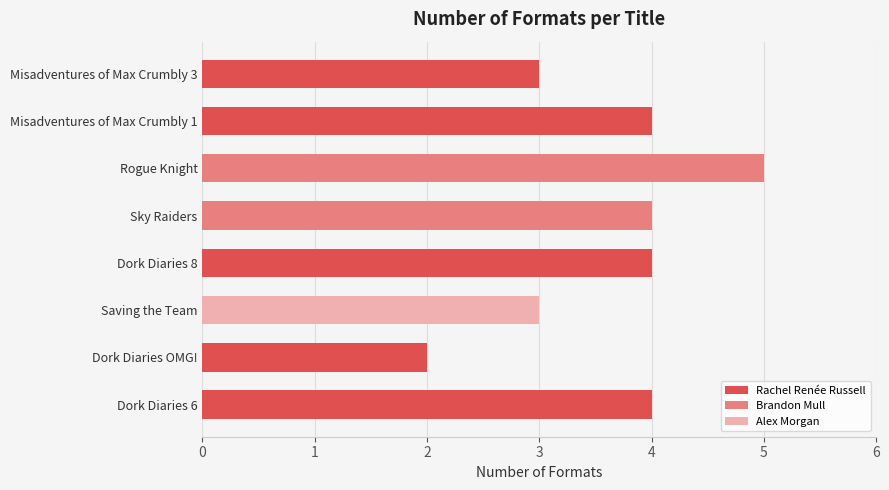

Count the values in the range 3 to 4.

6